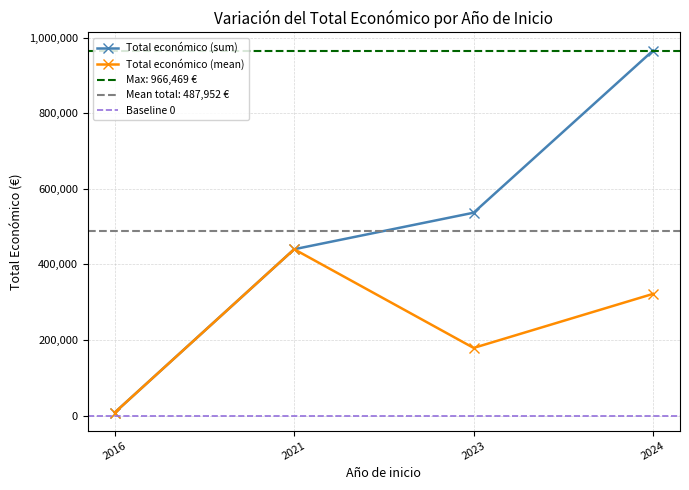

True or false: the data shows 81836 at 2023.

False